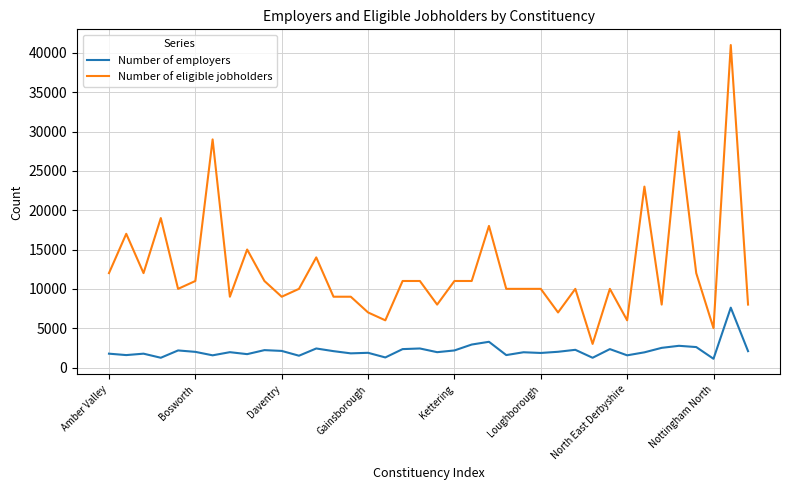

Rank the series by their maximum value, from highest to lowest.

Number of eligible jobholders, Number of employers